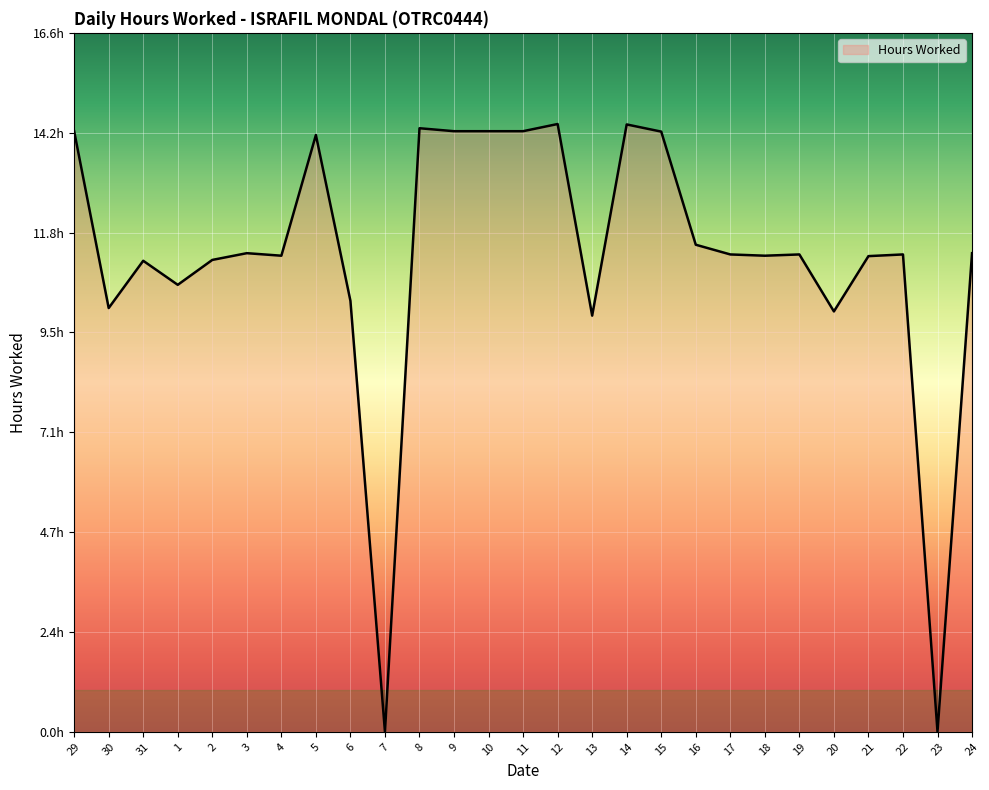

Where is the first local minimum?

30